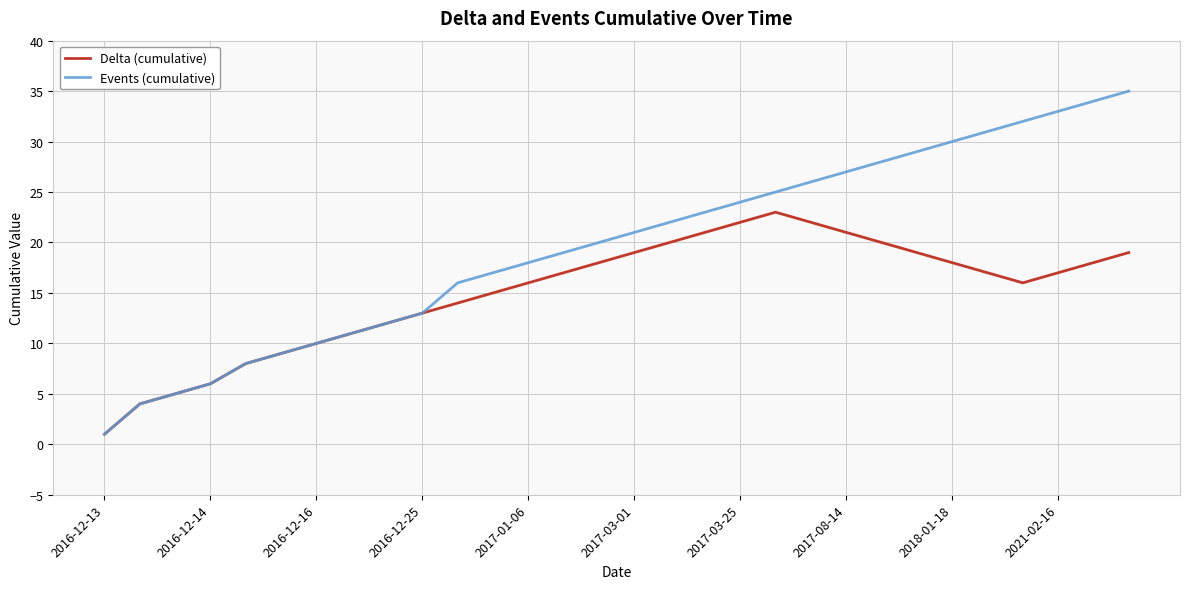

Which series has the largest total across all categories?

Events (cumulative)